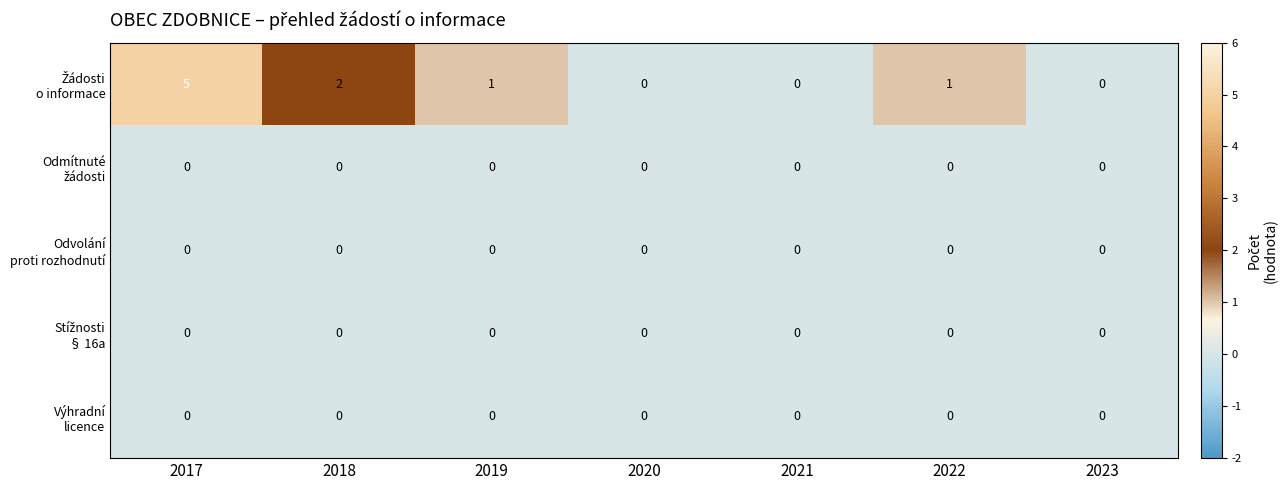

At which category does the chart reach its peak across all series?

2017